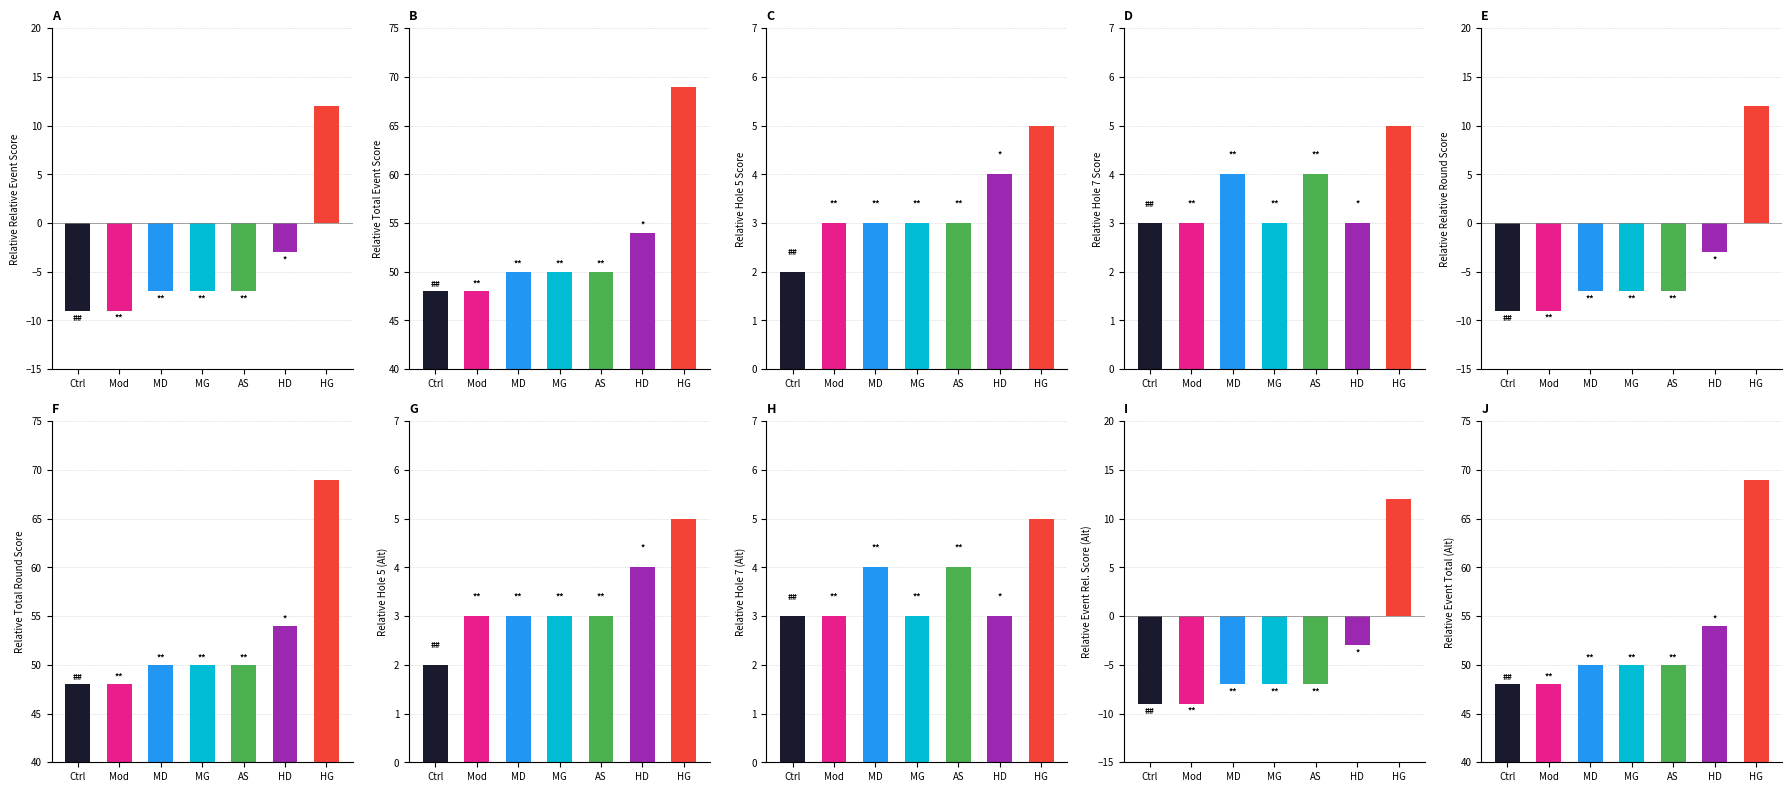

Where is event_total_score nearest to the value 58?

HD